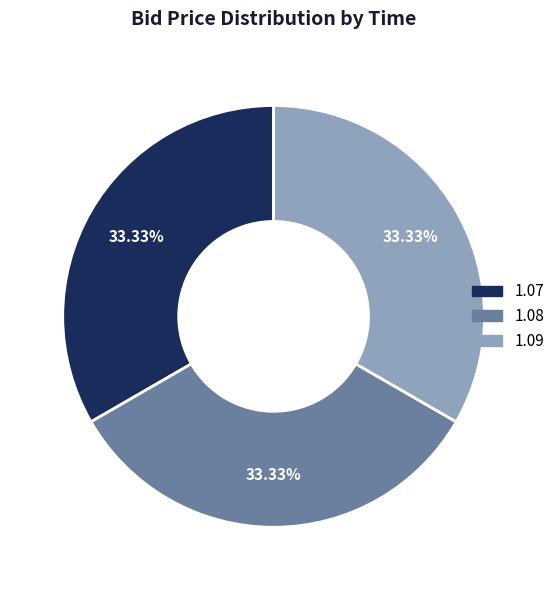

Count the number of slices in the pie.

3